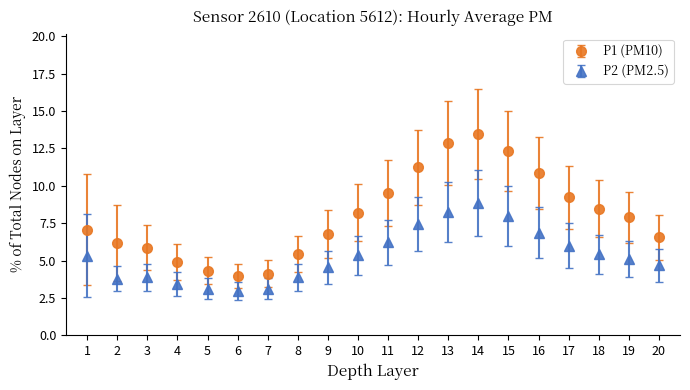

How many lines are shown in the chart?

2